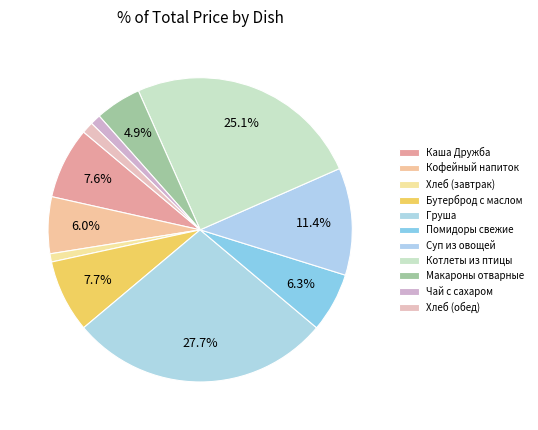

Do Чай с сахаром and Макароны отварные together represent more than half of the pie?

No